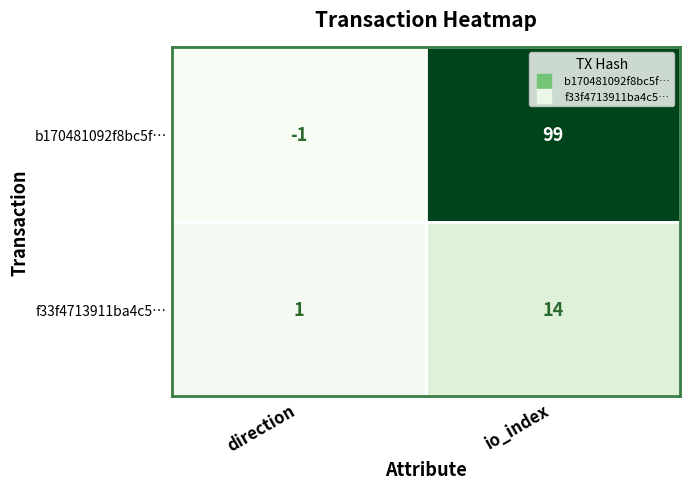

List the series in order of their overall mean, lowest first.

f33f4713911ba4c5…, b170481092f8bc5f…